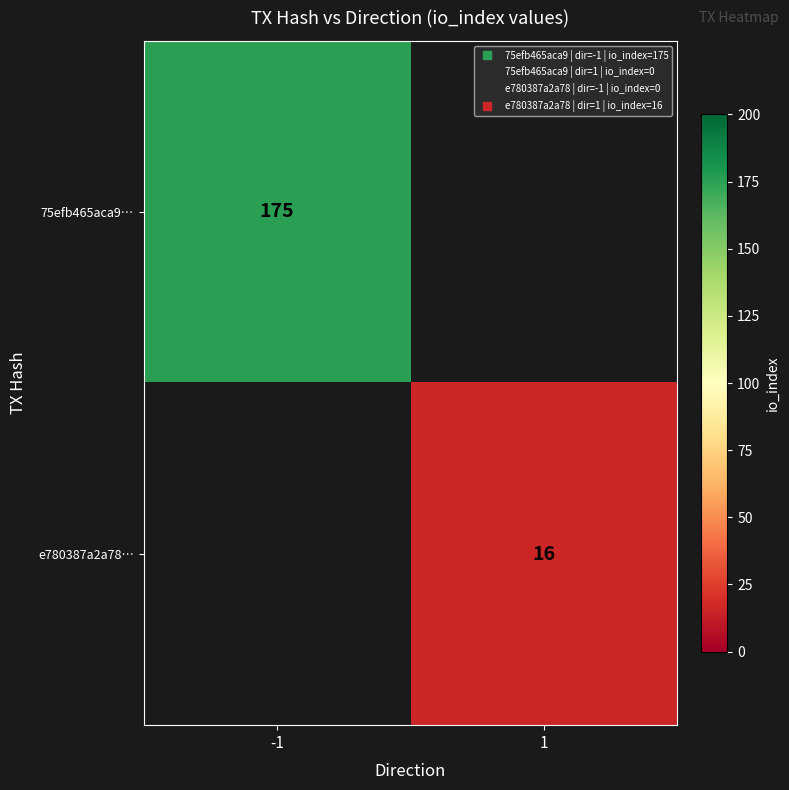

Rank the series by their maximum value, from highest to lowest.

75efb465aca9…, e780387a2a78…